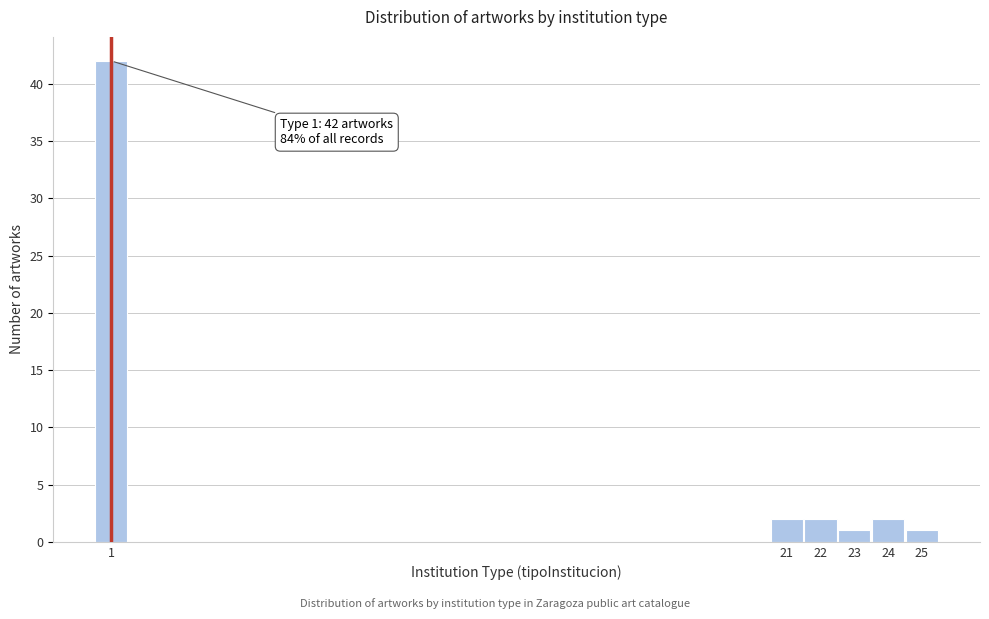

Reading right to left, list all the values displayed in this chart.

1	2	1	2	2	42